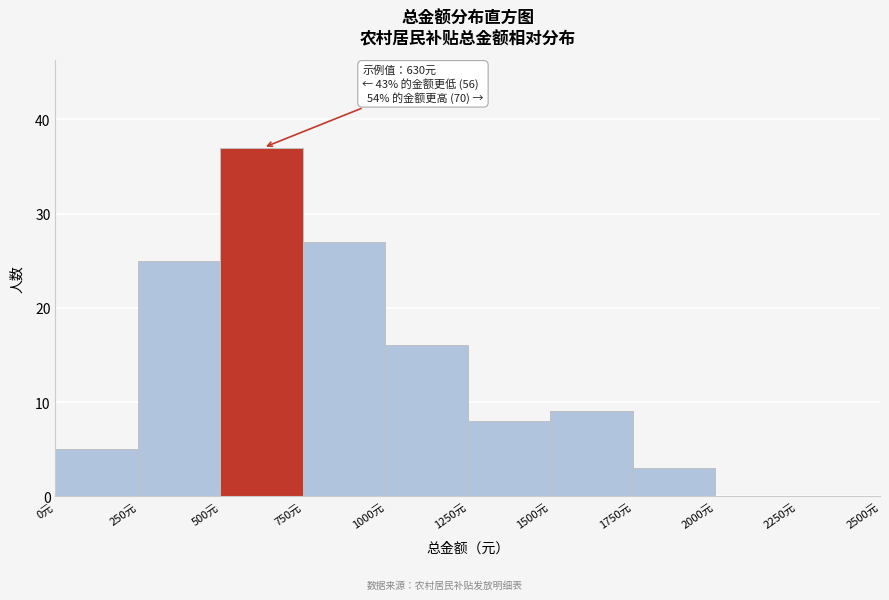

Which range on the x-axis has the tallest bar?

500 to 750